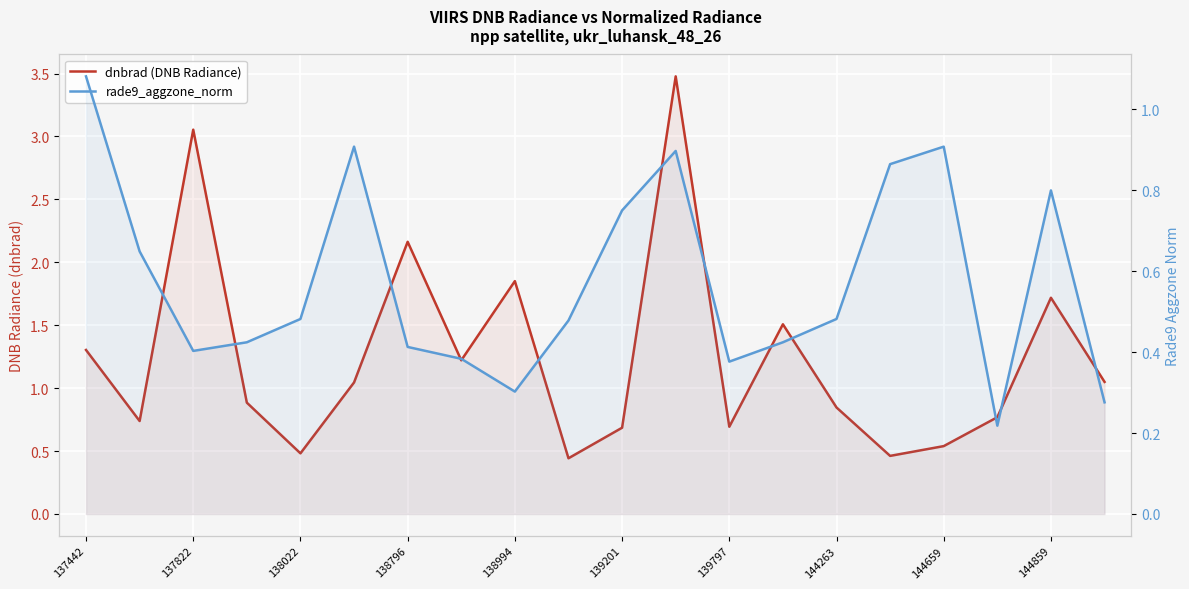

Reading left to right, what are all the values shown in this chart?

dnbrad (DNB Radiance): 1.3	0.7	3.1	0.9	0.5	1.0	2.2	1.2	1.9	0.4	0.7	3.5	0.7	1.5	0.8	0.5	0.5	0.8	1.7	1.0
rade9_aggzone_norm: 1.1	0.6	0.4	0.4	0.5	0.9	0.4	0.4	0.3	0.5	0.7	0.9	0.4	0.4	0.5	0.9	0.9	0.2	0.8	0.3